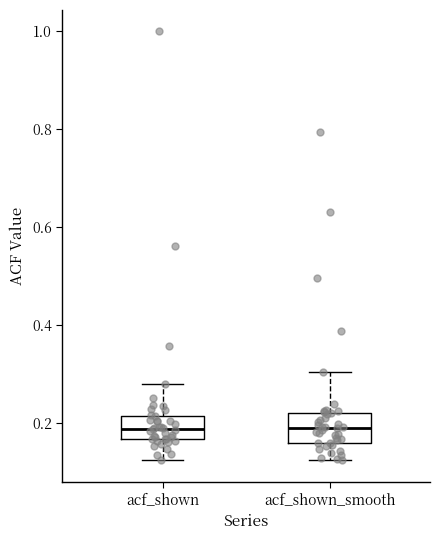

Reading left to right, transcribe this box plot: for each box, give where its median line is, the range the box spans, and where its two whiskers end, as read against the y-axis. The values are not printed on the chart, so give them approximately, as read against the axis.

acf_shown: median 0.18, box 0.16 to 0.22, whiskers 0.12 to 0.28
acf_shown_smooth: median 0.20, box 0.16 to 0.22, whiskers 0.12 to 0.30